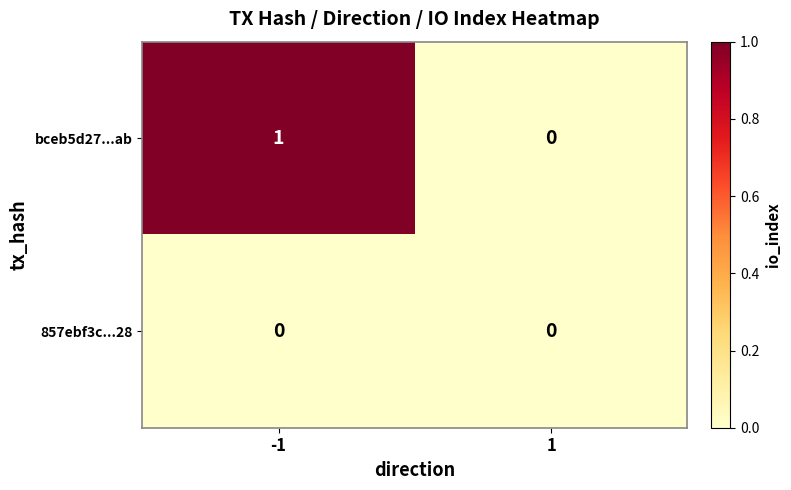

The bceb5d27...ab series shows 1 at -1. True or false?

True